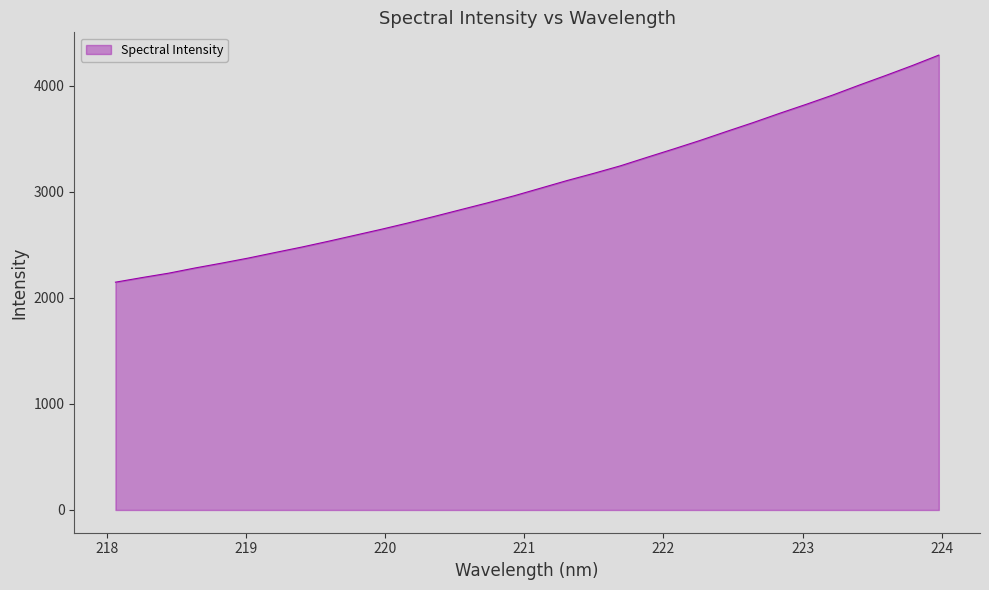

How many categories are shown in the chart?

32